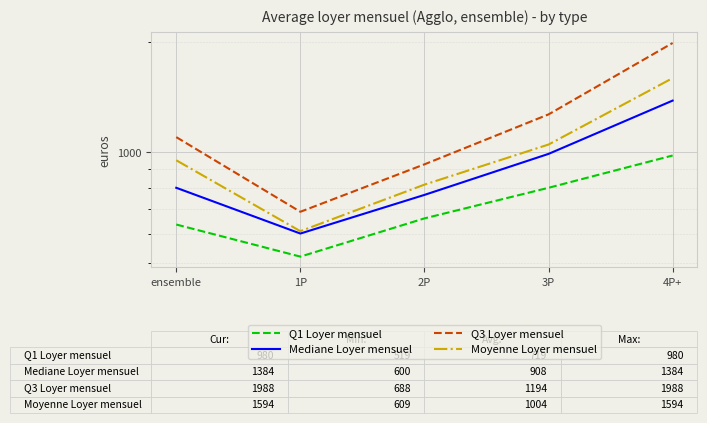

What is the difference between the maximum and minimum values in the Mediane Loyer mensuel series?

784